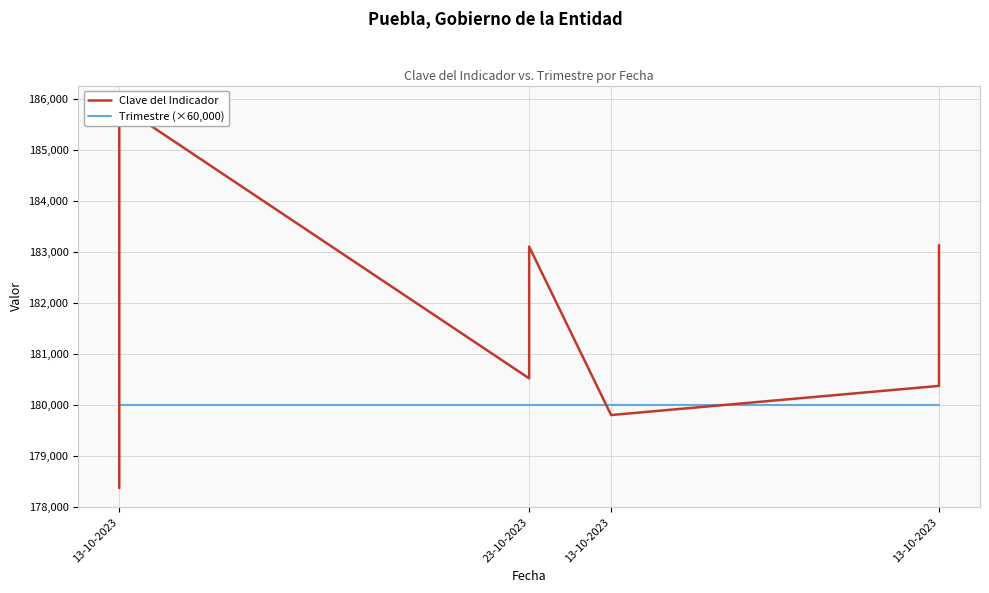

What is the sum of the Trimestre (×60,000) values at 9 and 10?

360000